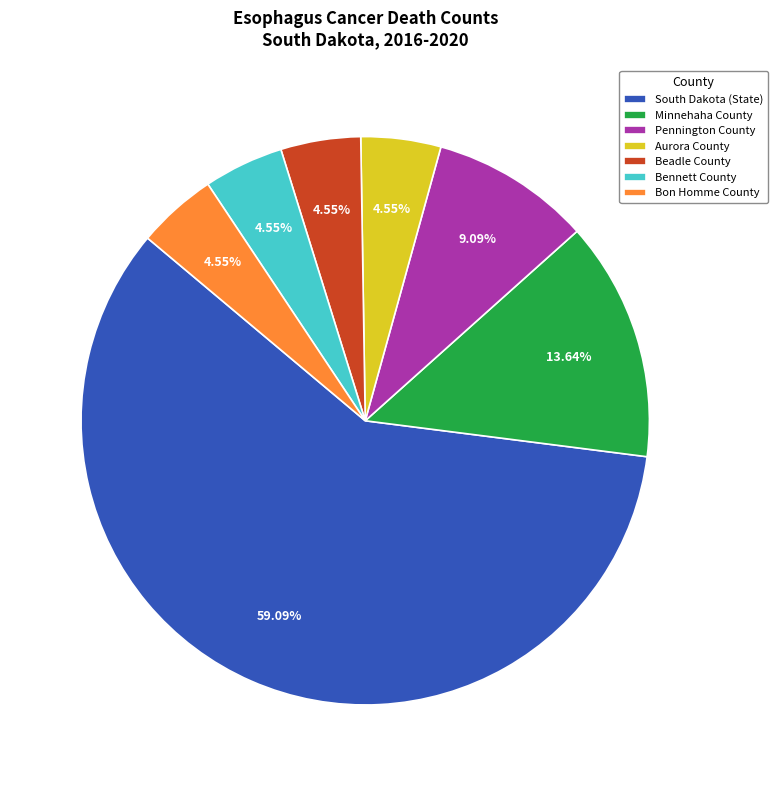

Is there any slice that represents more than half of the pie?

Yes